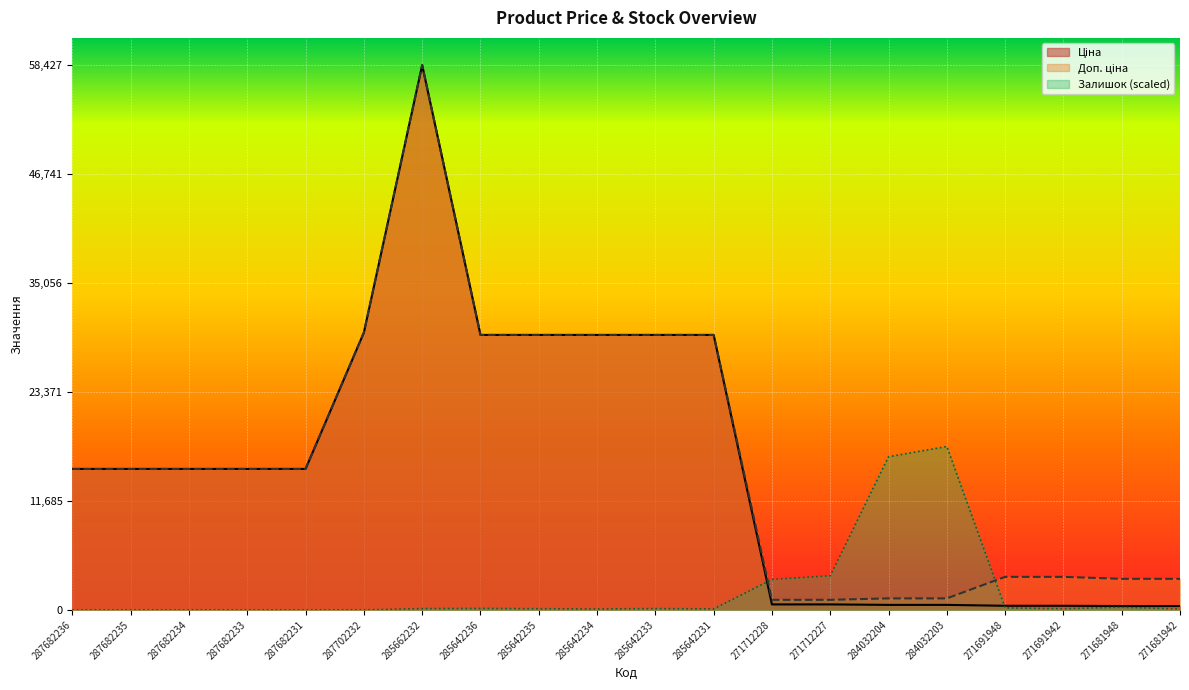

Reading left to right, transcribe all the data shown in this chart.

Ціна: 15120.0	15120.0	15120.0	15120.0	15120.0	29747.2	58426.5	29491.5	29491.5	29491.5	29491.5	29491.5	589.9	589.9	539.0	539.0	443.1	443.1	416.6	416.6
Доп. ціна: 15120.0	15120.0	15120.0	15120.0	15120.0	29747.2	58426.5	29491.5	29491.5	29491.5	29491.5	29491.5	1081.7	1081.7	1235.4	1235.4	3545.0	3545.0	3332.5	3332.5
Залишок: 0.0	0.0	0.0	0.0	0.0	0.0	137.4	157.0	127.6	98.1	137.4	108.0	3268.1	3660.7	16428.8	17528.0	215.9	127.6	294.4	98.1